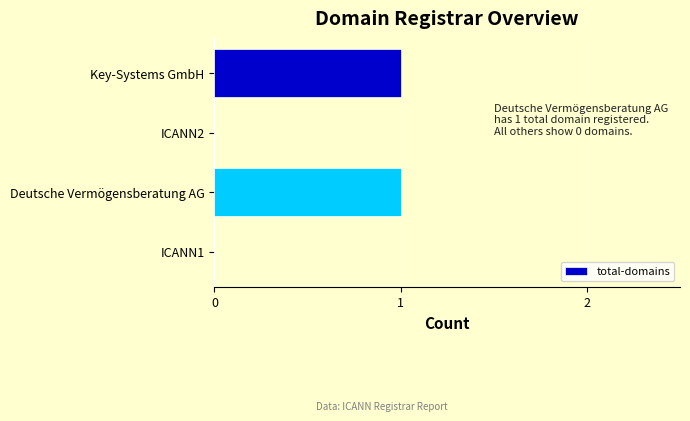

Reading bottom to top, extract all data points from this chart.

ICANN1=0	Deutsche Vermögensberatung AG=1	ICANN2=0	Key-Systems GmbH=1